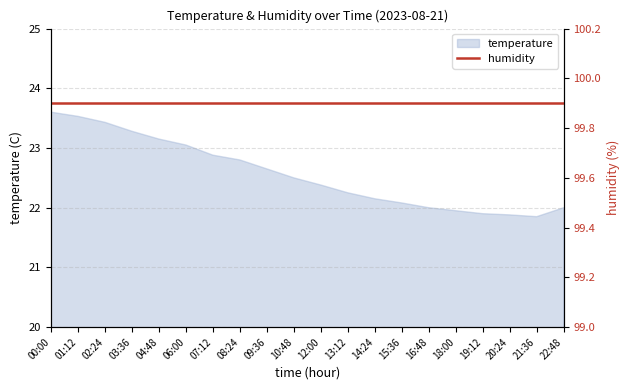

Does the chart display data point markers on the line(s)?

No